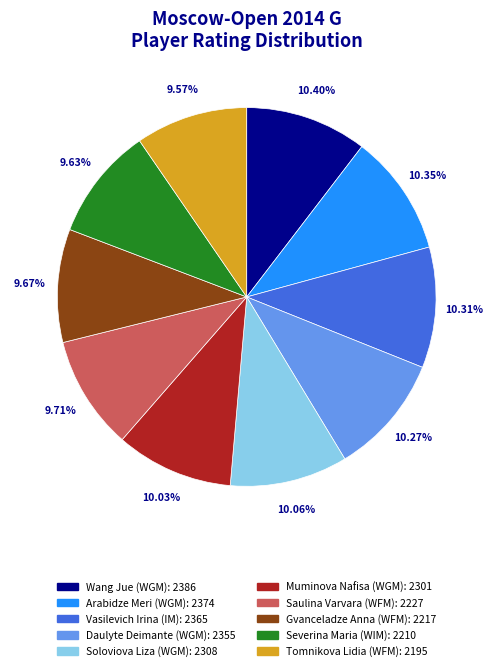

Is the sum of Vasilevich Irina (IM): 2365 and Saulina Varvara (WFM): 2227 greater than half?

No